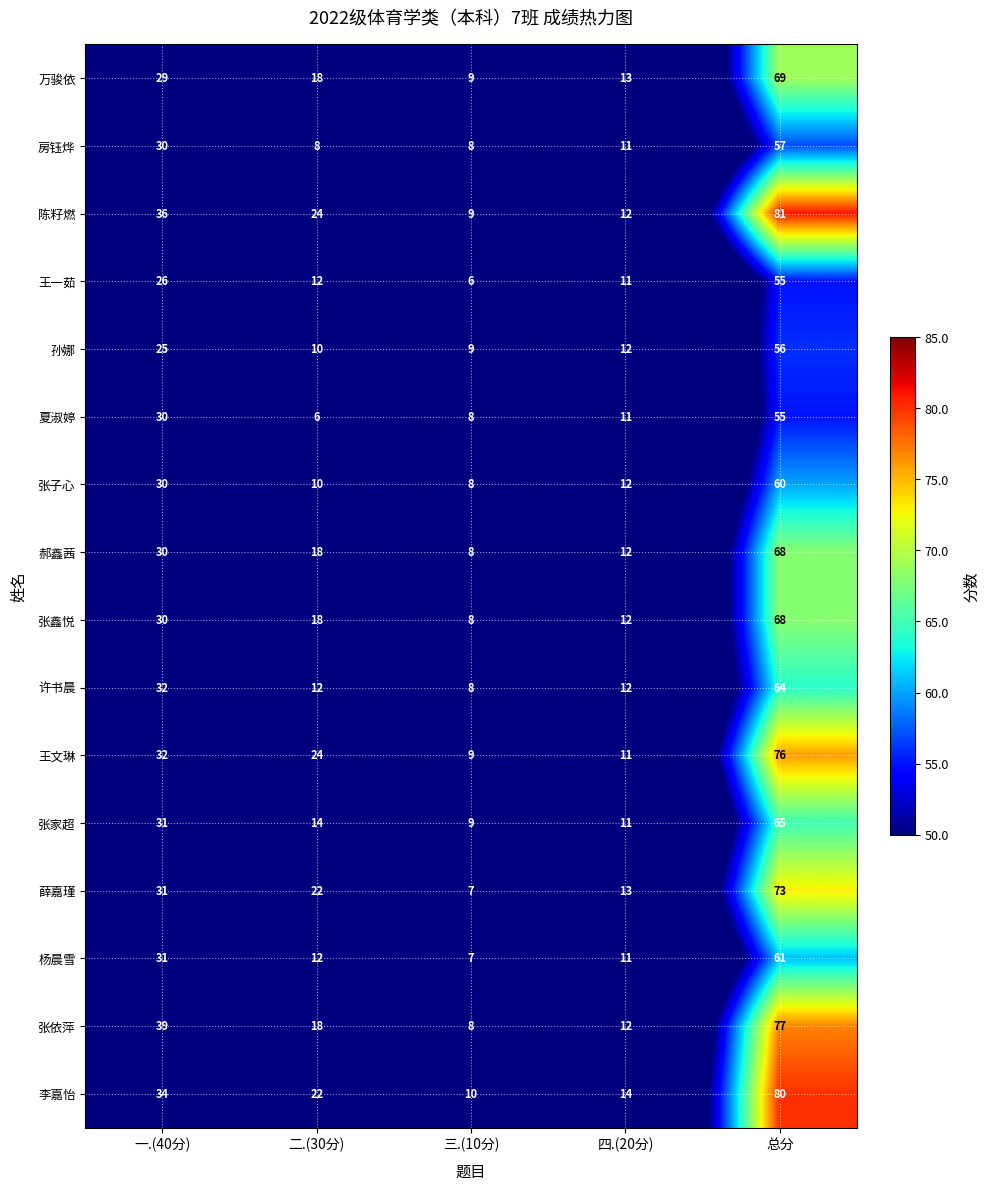

Count the number of data series in this chart.

16